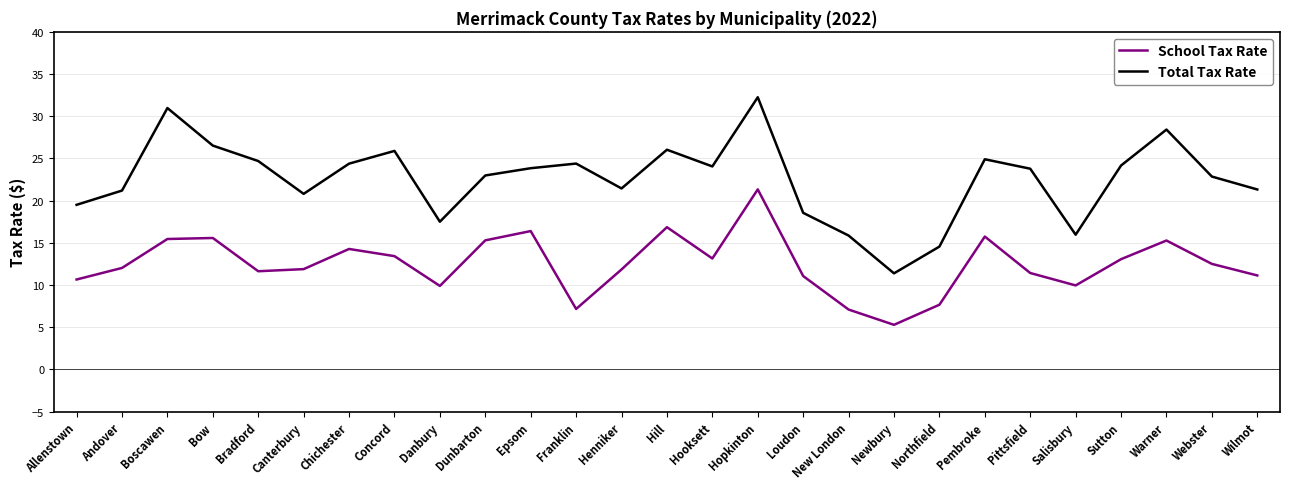

What is the approximate value of School Tax Rate at Bow?

15.6